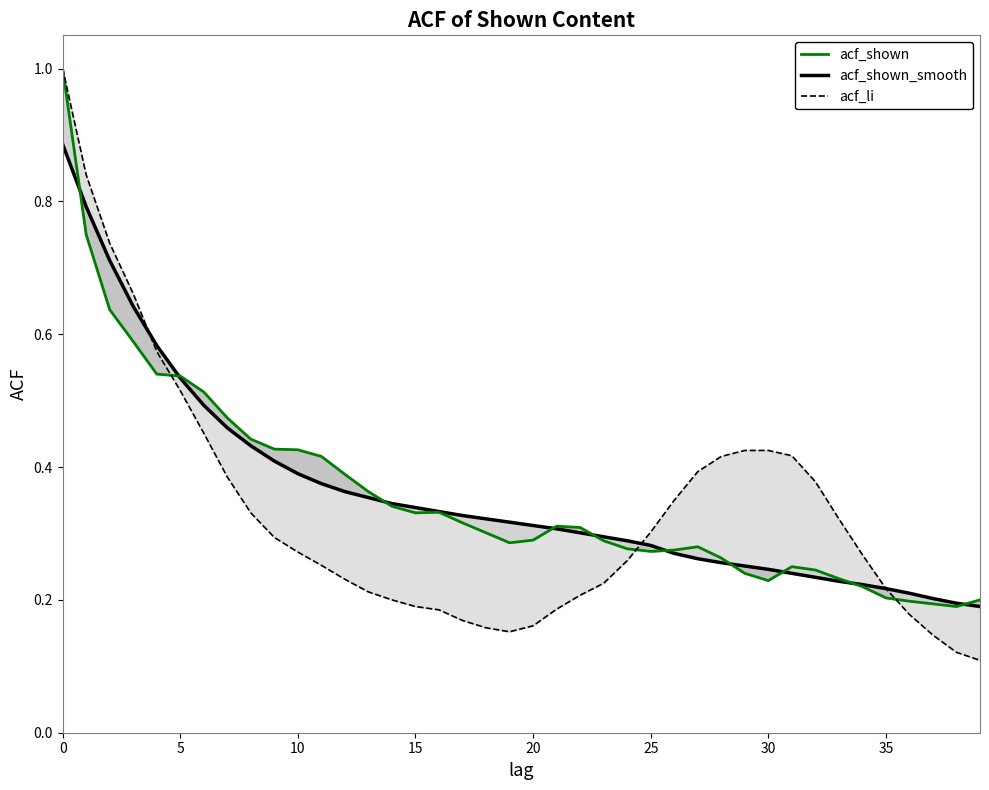

Is it true that acf_li equals 0.3 at 12?

False